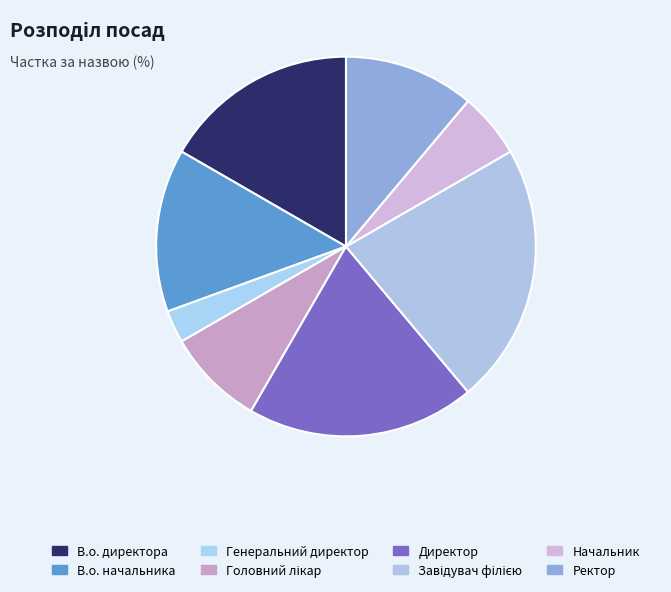

How many segments does this pie chart have?

8